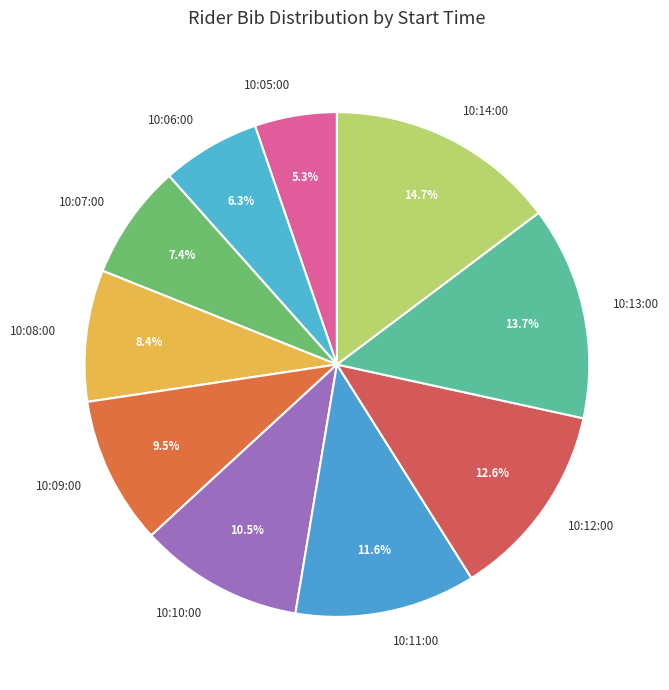

How many slices are in this pie chart?

10